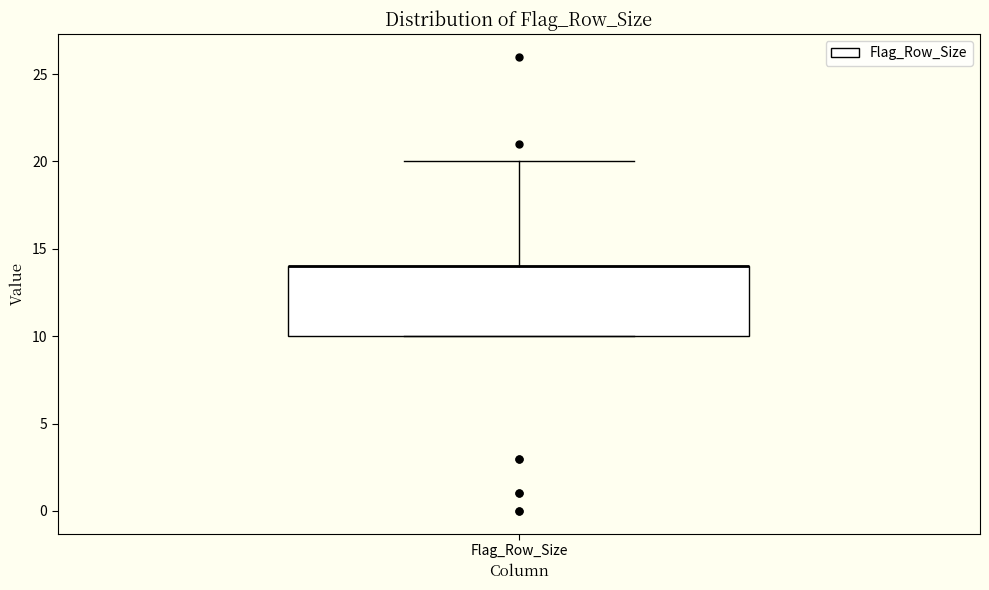

Read this box plot against the y-axis: the position of the median line, the range covered by the box, and the ends of both whiskers. The values are not printed on the chart, so give them approximately, as read against the axis.

median 14 (drawn on the box's upper edge), box 10 to 14, whiskers 10 to 20